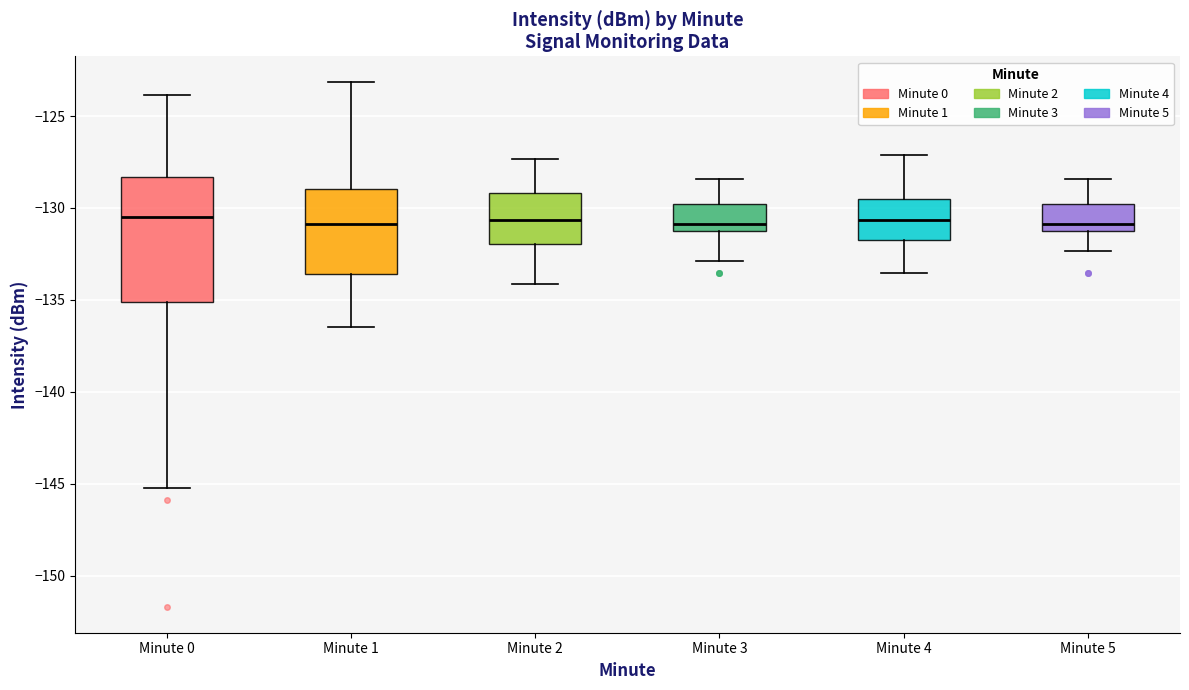

Reading left to right, transcribe this box plot: for each box, give where its median line is, the range the box spans, and where its two whiskers end, as read against the y-axis. The values are not printed on the chart, so give them approximately, as read against the axis.

Minute 0: median -130.5, box -135.0 to -128.5, whiskers -145.0 to -124.0
Minute 1: median -131.0, box -133.5 to -129.0, whiskers -136.5 to -123.0
Minute 2: median -130.5, box -132.0 to -129.0, whiskers -134.0 to -127.5
Minute 3: median -131.0 (just above the box's lower edge), box -131.0 to -130.0, whiskers -133.0 to -128.5
Minute 4: median -130.5, box -131.5 to -129.5, whiskers -133.5 to -127.0
Minute 5: median -131.0 (just above the box's lower edge), box -131.0 to -130.0, whiskers -132.5 to -128.5